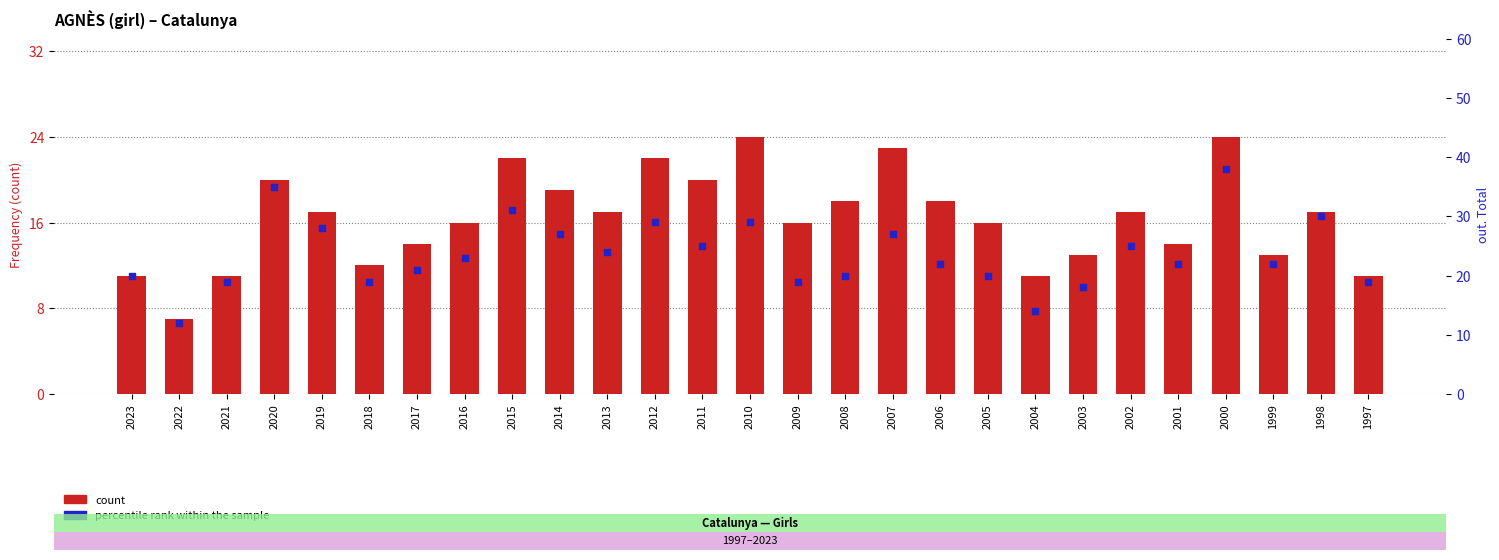

Which series has the largest Y range (max minus min)?

out. Total (percentile rank)